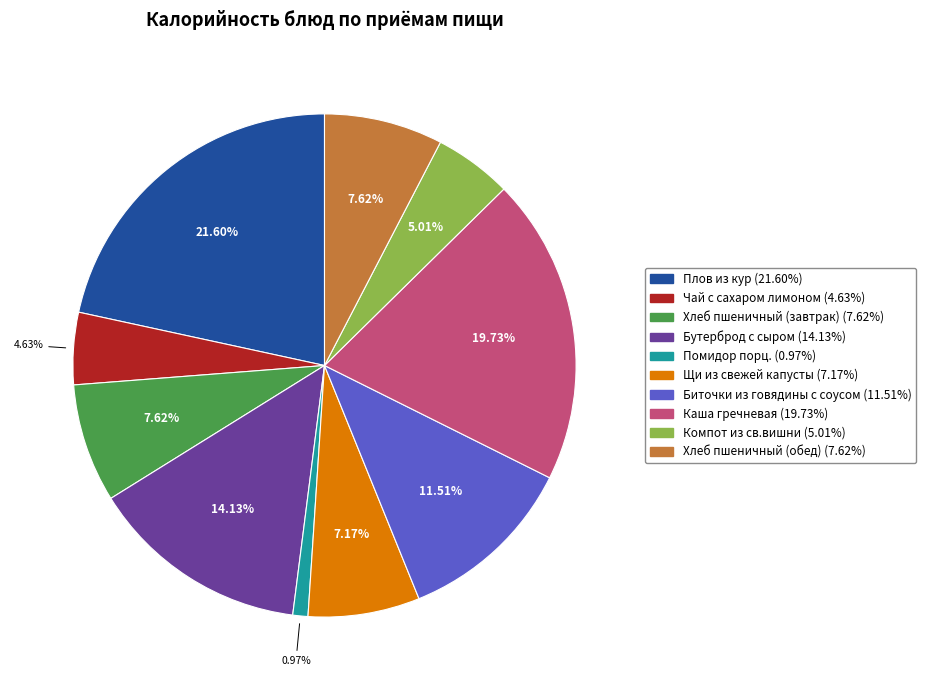

Which category has the smallest portion of the pie?

Помидор порц.